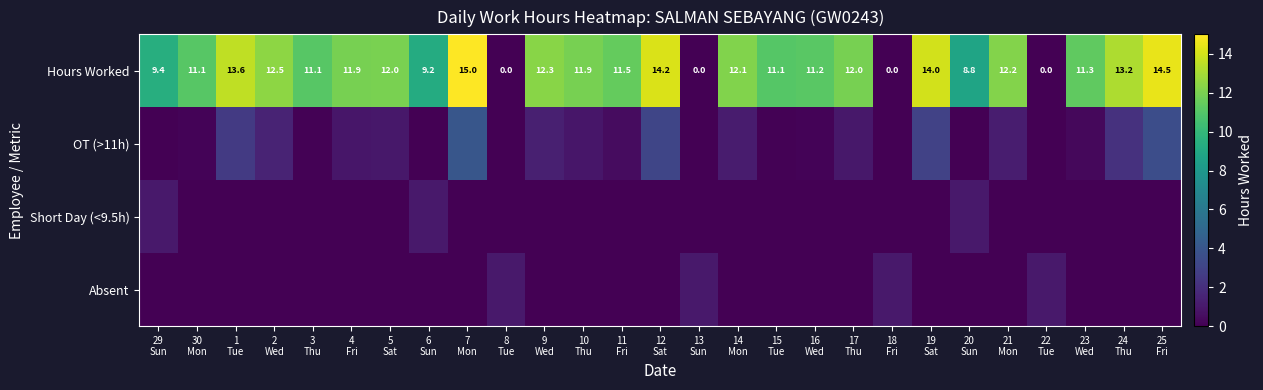

At which category is the sum across all series the highest?

7
Mon